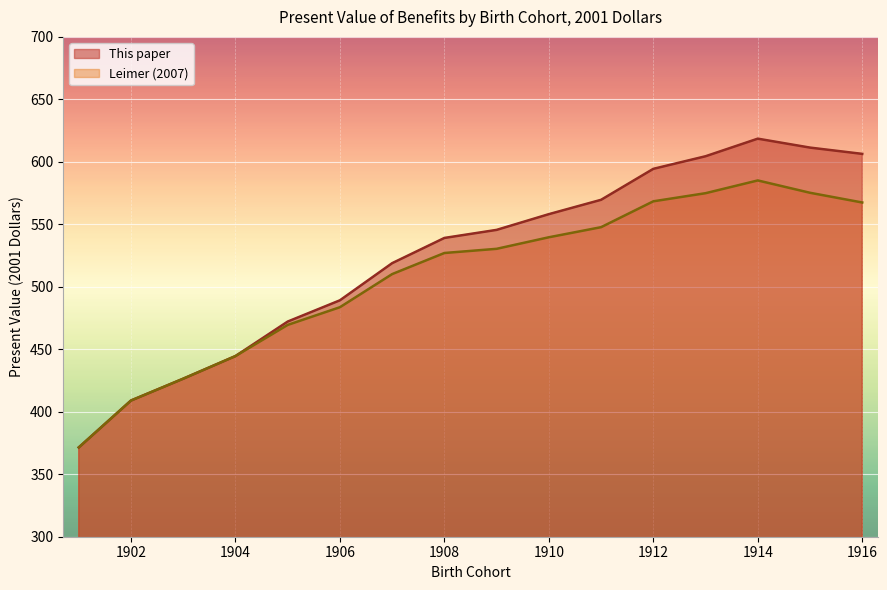

What is the sum of the This paper values at 1914 and 1904?

1063.1